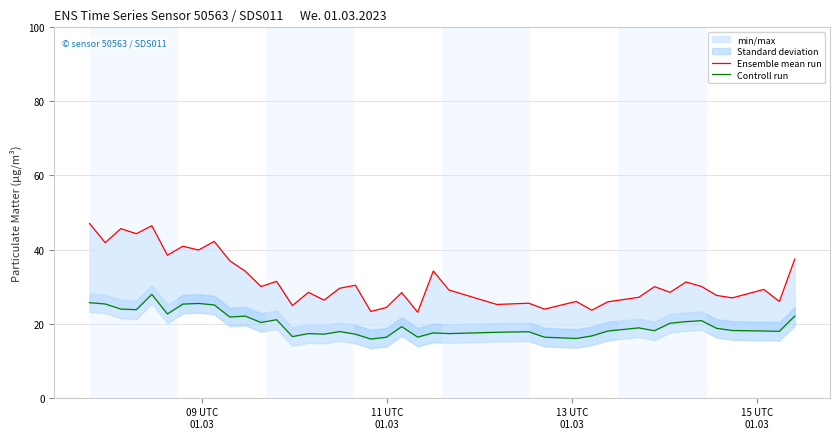

In Controll run, how many points are lower than both neighbors (excluding endpoints)?

12